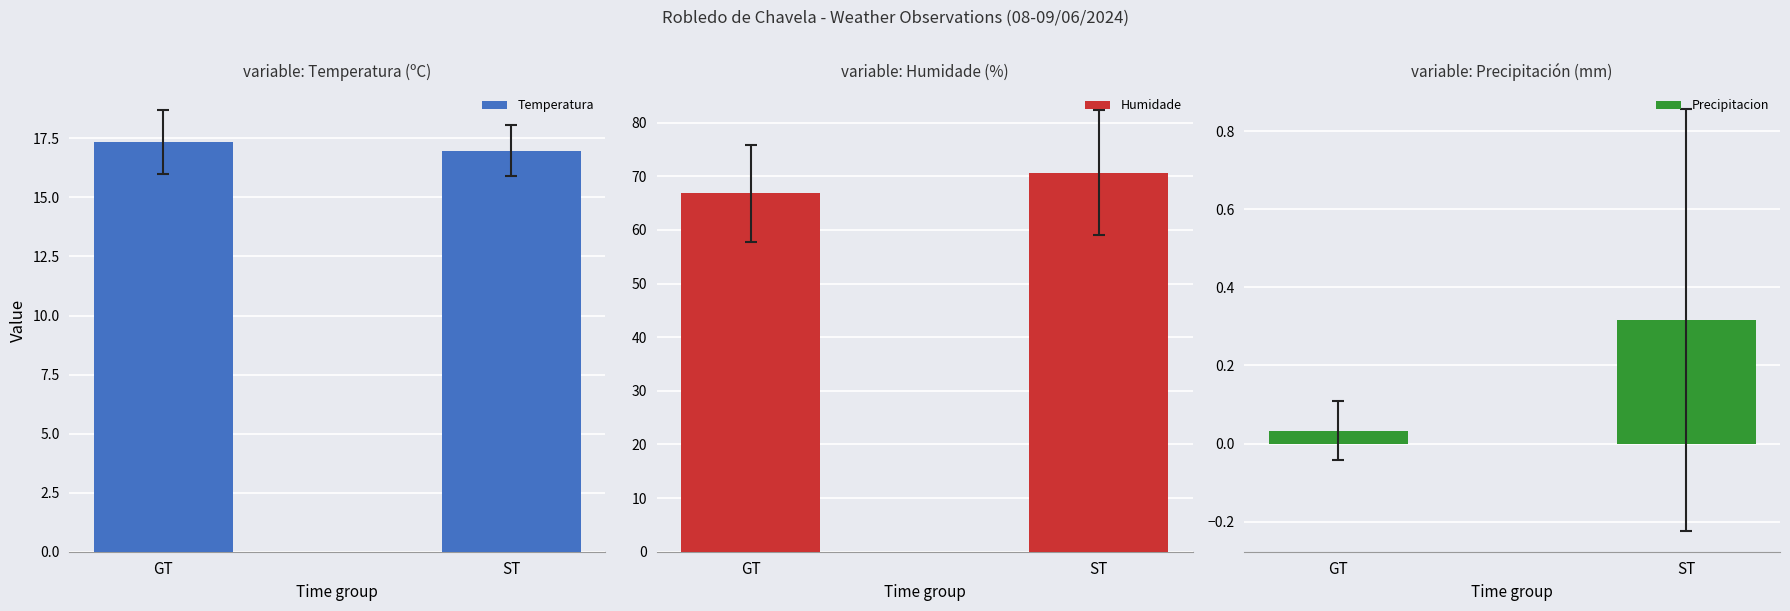

Rank the series by their average value, from lowest to highest.

Precipitacion, Temperatura, Humidade